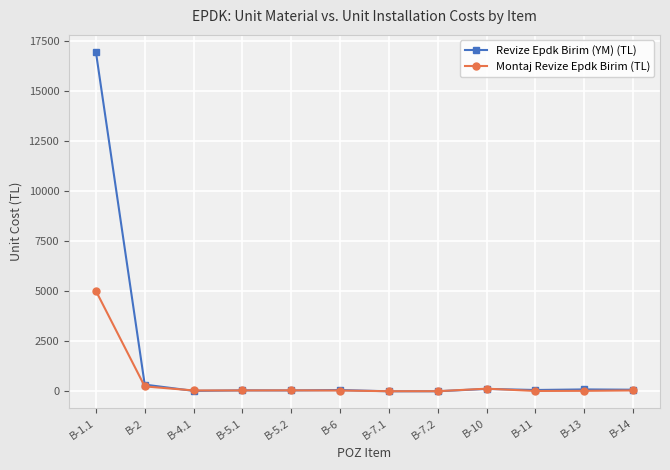

Is the value of Revize Epdk Birim (YM) (TL) at B-1.1 greater than the value of Montaj Revize Epdk Birim (TL) at B-5.1?

Yes